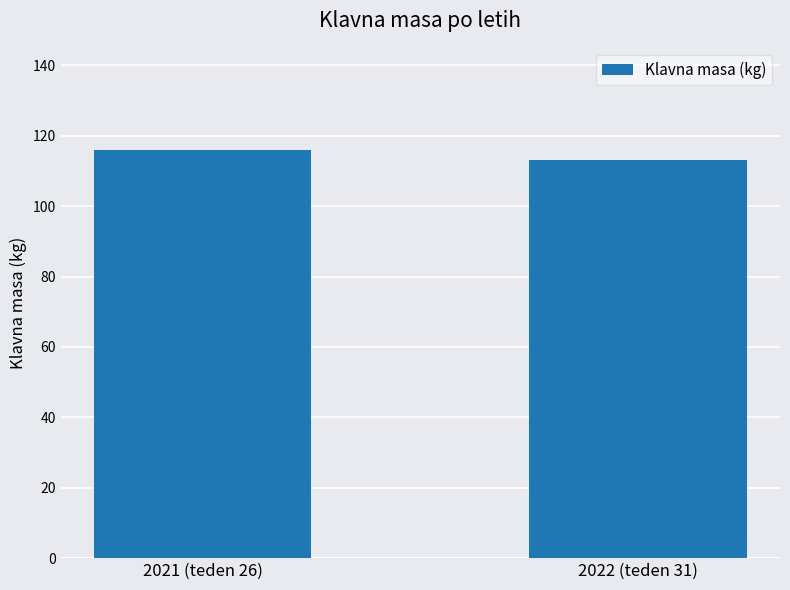

What is the difference between the maximum and minimum values?

3